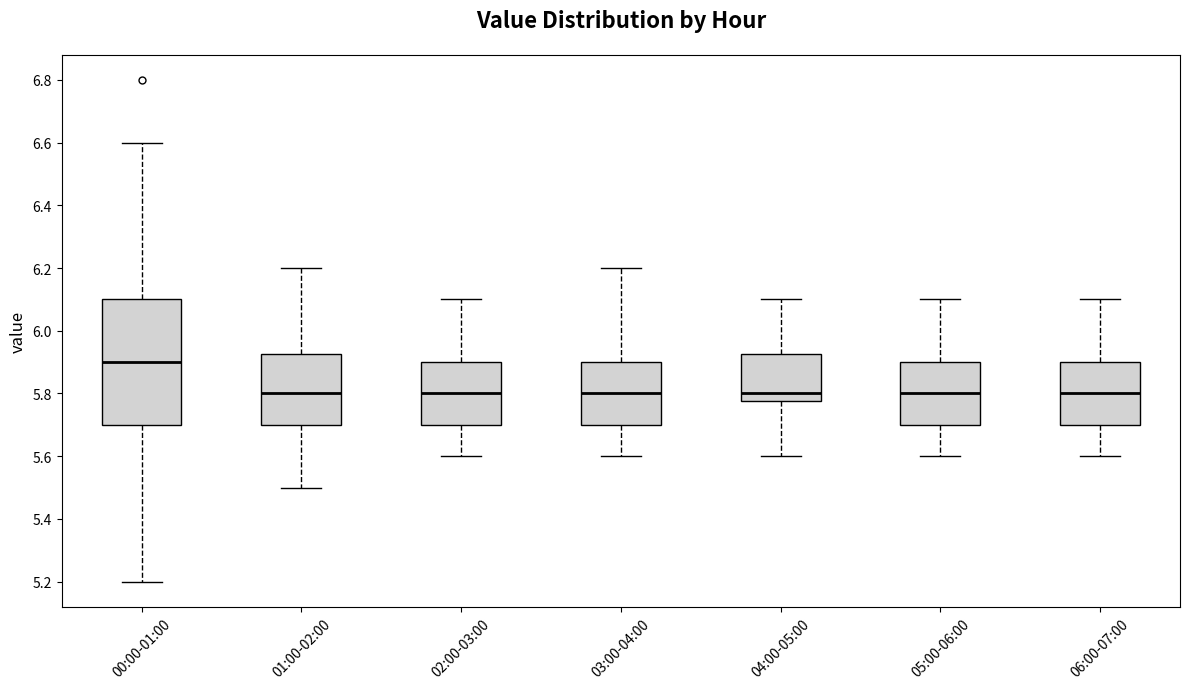

Reading left to right, read every box against the y-axis: the position of its median line, the range the box covers, and the ends of its whiskers. The values are not printed on the chart, so give them approximately, as read against the axis.

00:00-01:00: median 5.90, box 5.70 to 6.10, whiskers 5.20 to 6.60
01:00-02:00: median 5.80, box 5.70 to 5.92, whiskers 5.50 to 6.20
02:00-03:00: median 5.80, box 5.70 to 5.90, whiskers 5.60 to 6.10
03:00-04:00: median 5.80, box 5.70 to 5.90, whiskers 5.60 to 6.20
04:00-05:00: median 5.80, box 5.78 to 5.92, whiskers 5.60 to 6.10
05:00-06:00: median 5.80, box 5.70 to 5.90, whiskers 5.60 to 6.10
06:00-07:00: median 5.80, box 5.70 to 5.90, whiskers 5.60 to 6.10